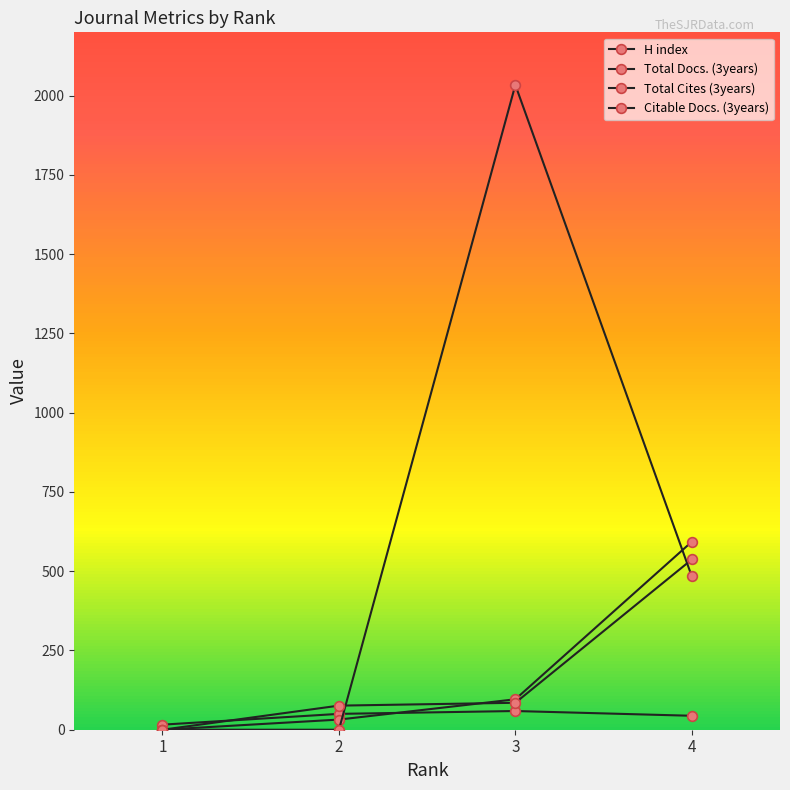

True or false: Citable Docs. (3years) has more than 0 interior local peaks.

False